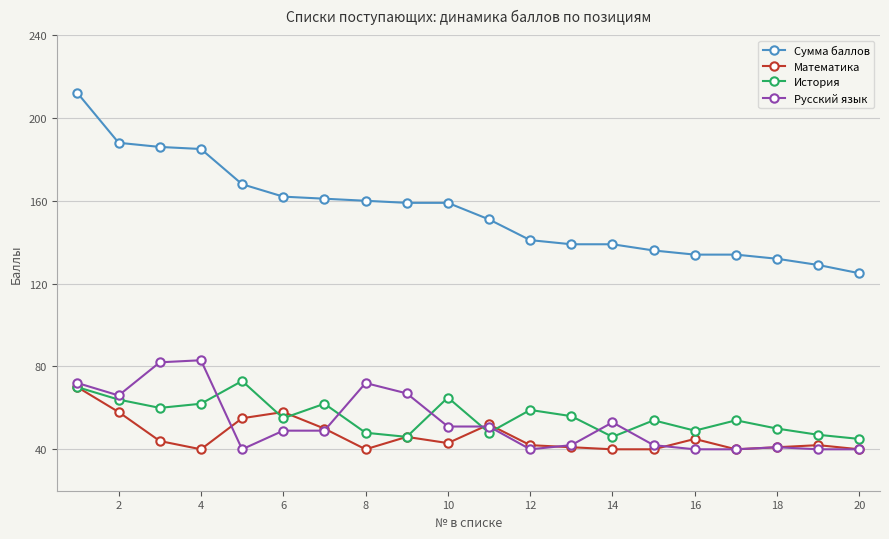

Does the chart have visible grid lines?

Yes